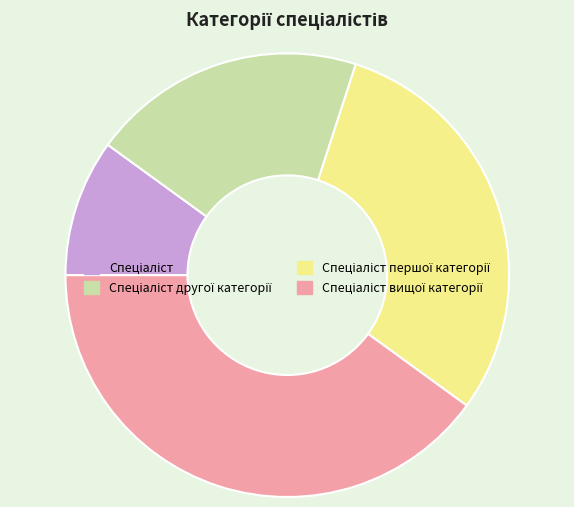

Does any single category account for the majority?

No